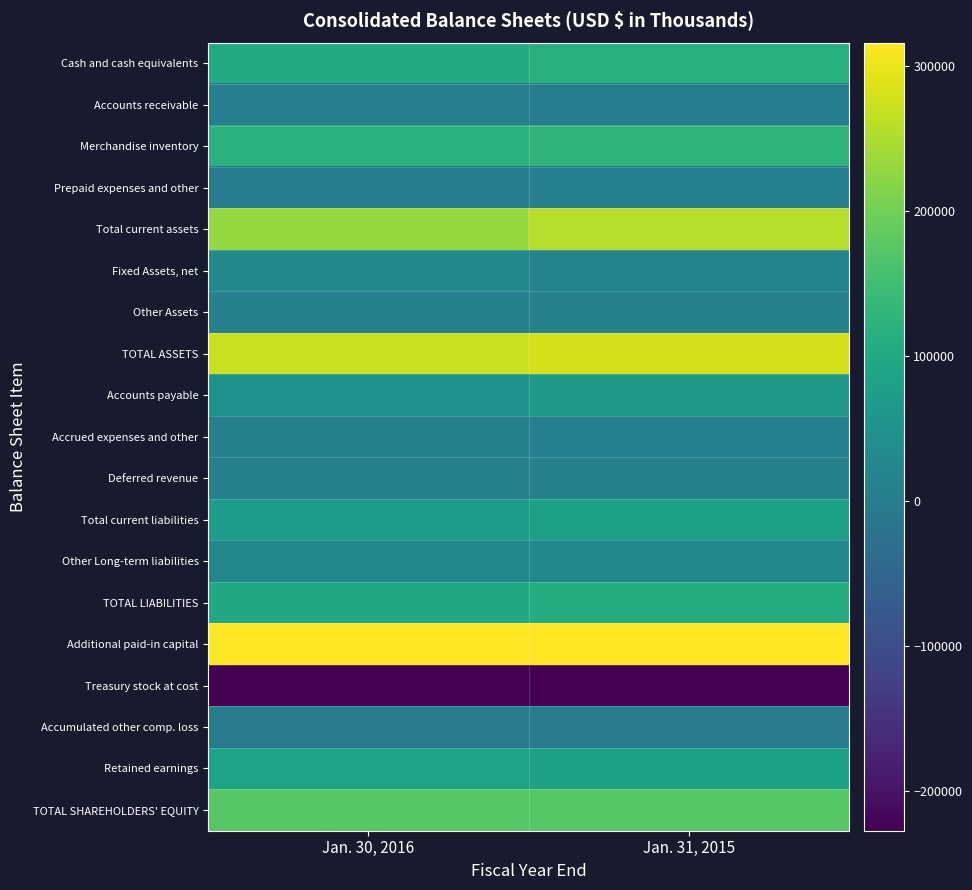

At which category is the sum across all series the highest?

Jan. 31, 2015